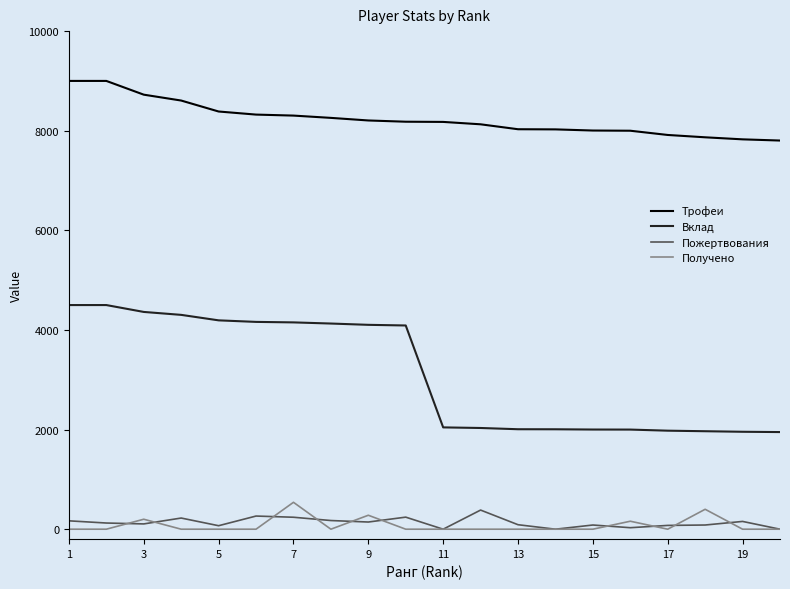

Which series has the widest spread of values?

Вклад